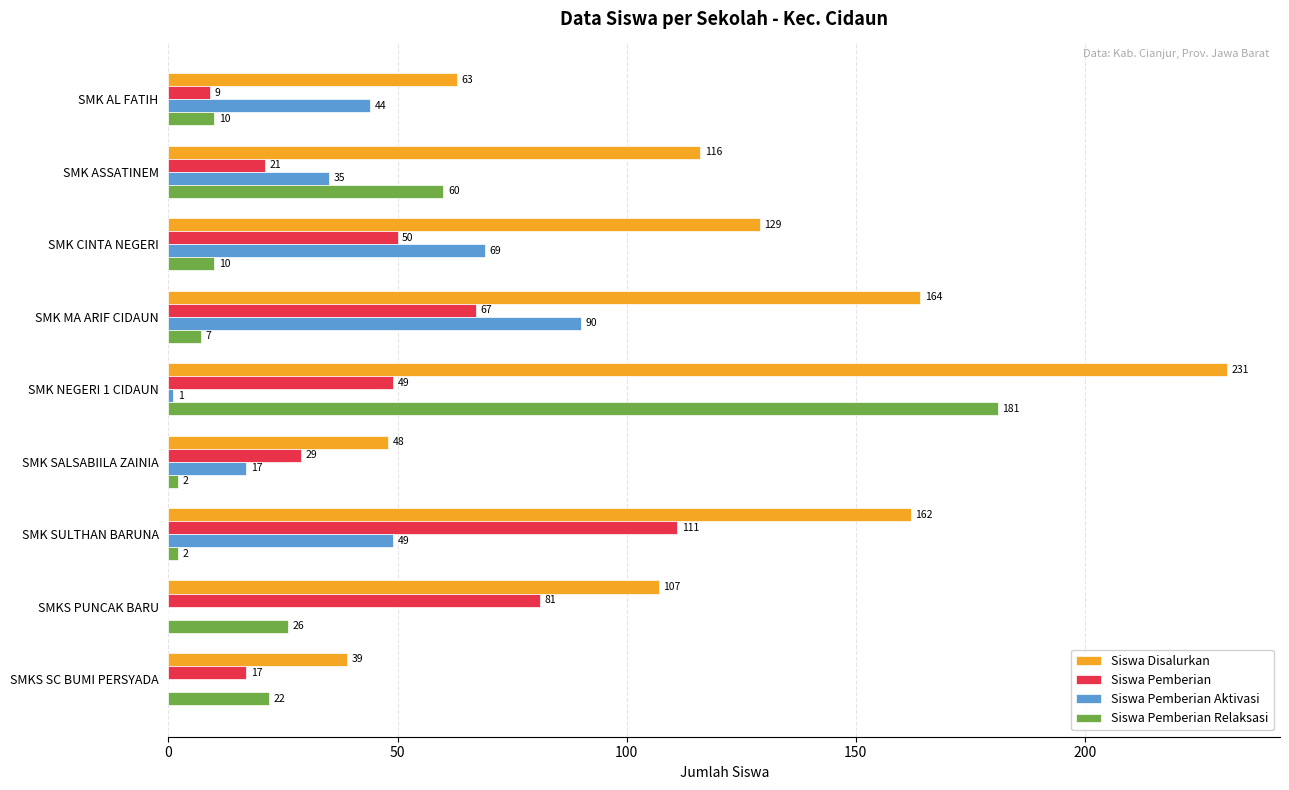

Which series changed the most between SMK AL FATIH and SMKS PUNCAK BARU?

Siswa Pemberian